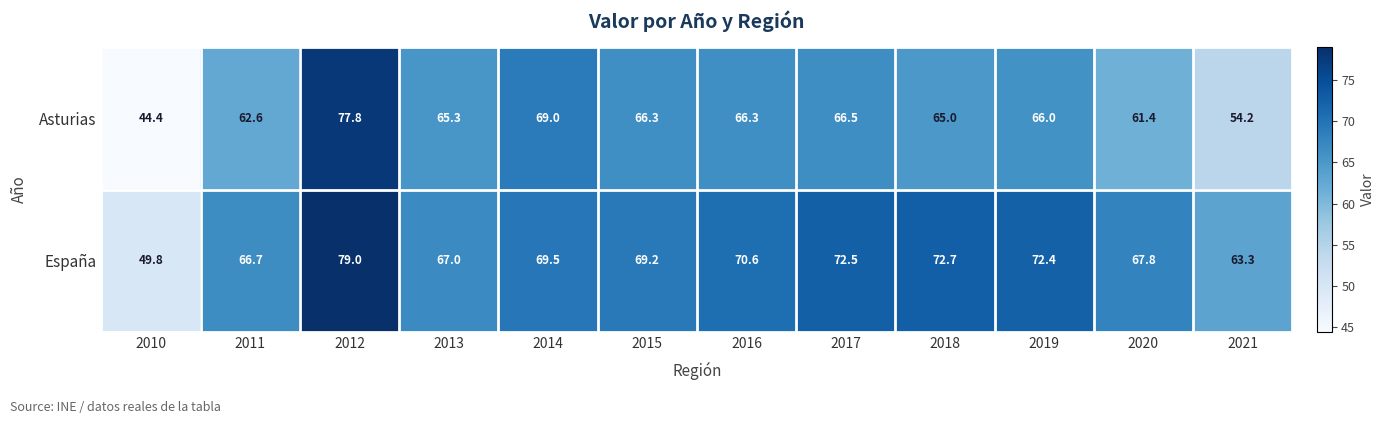

What is the difference between the second highest and second lowest values in the España series?

9.4